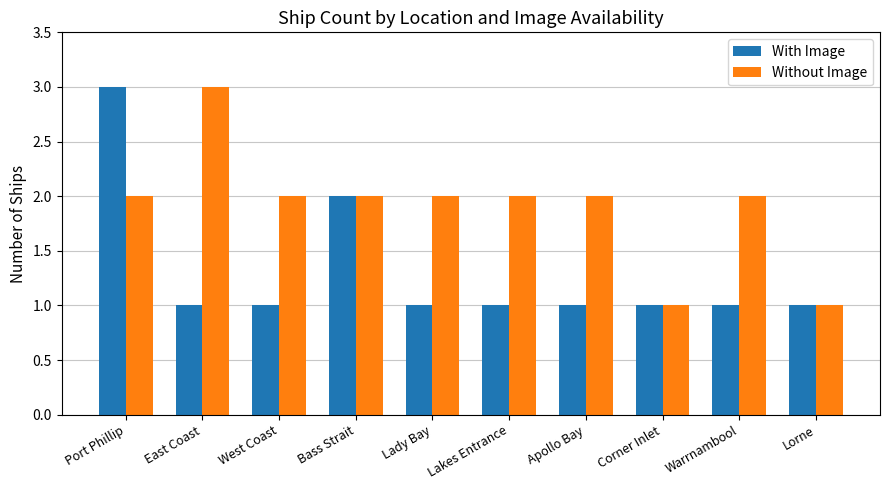

What is the difference between the maximum and minimum values in the Without Image series?

2